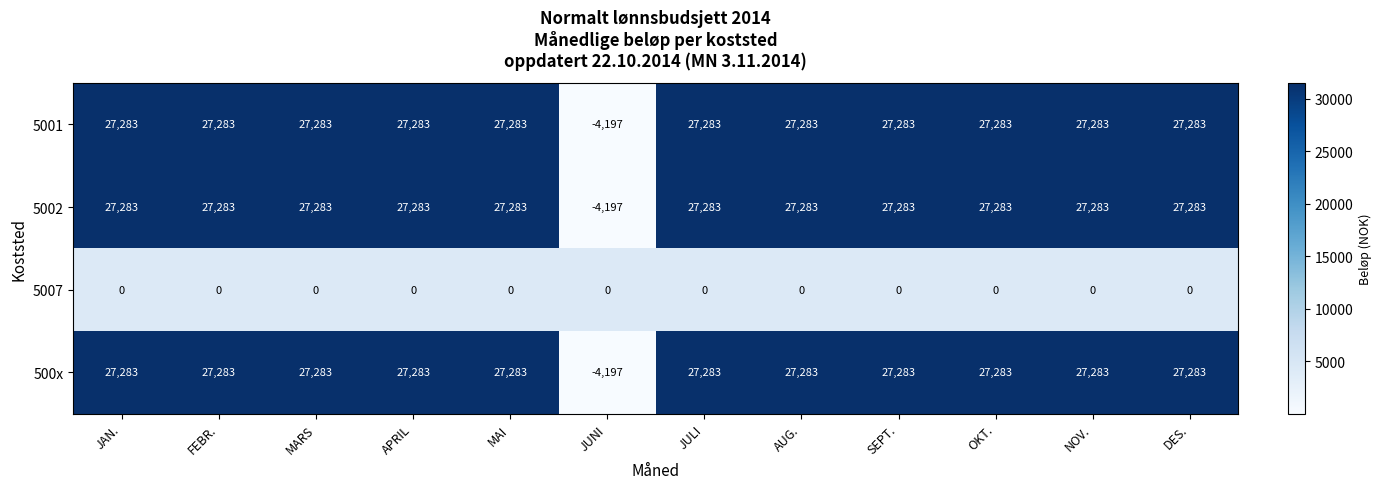

Read the 500x value at NOV..

27283